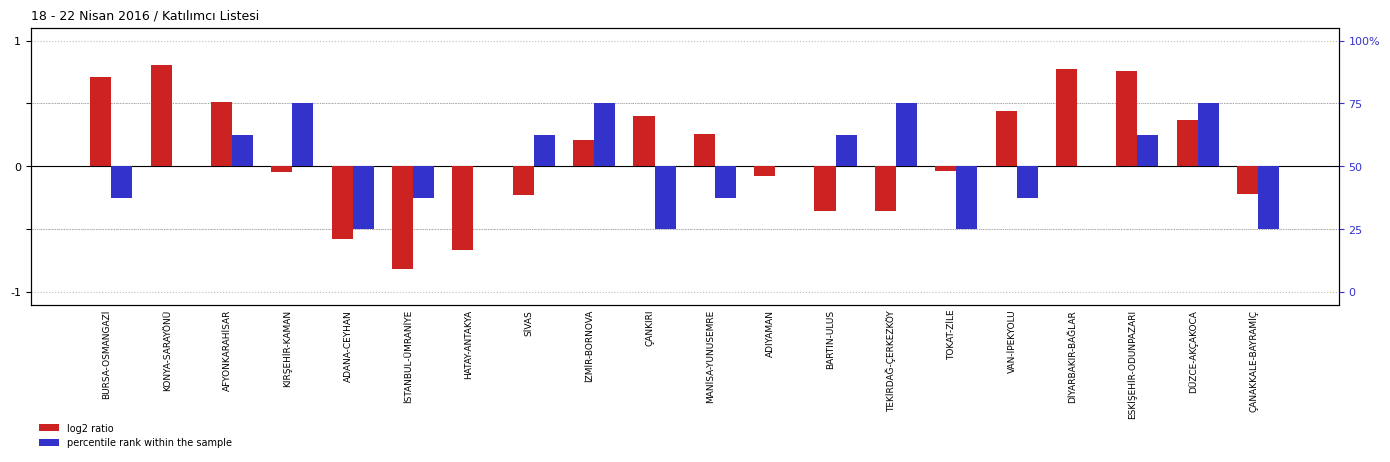

At how many categories does at least one series exceed 0?

14